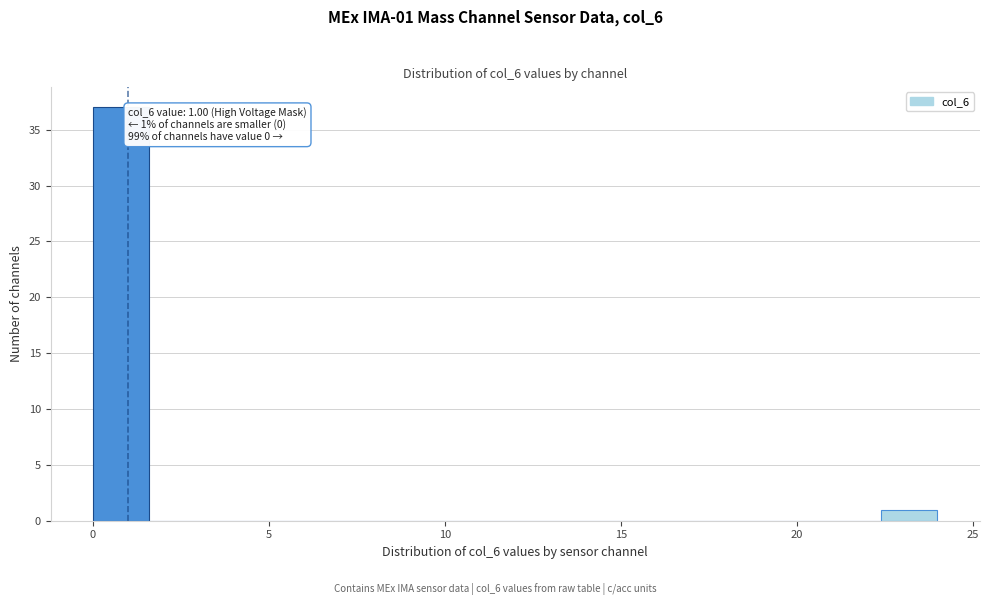

Read against the x-axis, roughly where is the centre of the tallest bar?

1.0